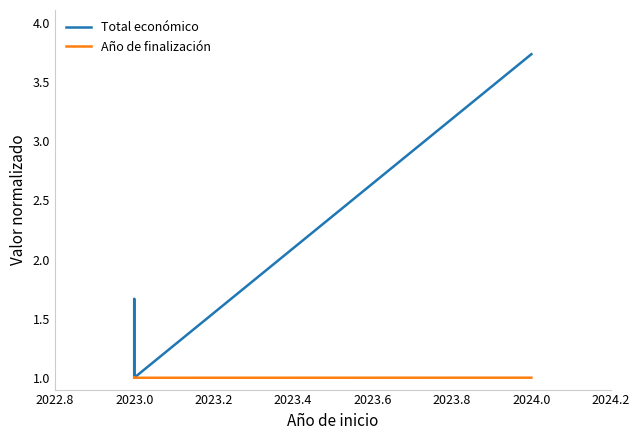

Does the chart display data point markers on the line(s)?

No